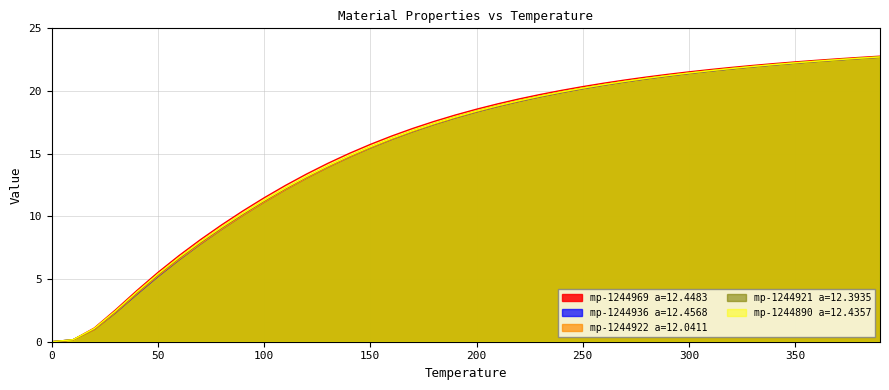

Reading left to right, list all the values displayed in this chart.

mp-1244890 a=12.4357: 0=0.0	10=0.1	20=1.1	30=2.5	40=4.1	50=5.5	60=6.9	70=8.1	80=9.3	90=10.4	100=11.5	110=12.5	120=13.4	130=14.2	140=15.0	150=15.7	160=16.4	170=17.0	180=17.6	190=18.1	200=18.5	210=19.0	220=19.4	230=19.7	240=20.0	250=20.3	260=20.6	270=20.9	280=21.1	290=21.3	300=21.5	310=21.7	320=21.9	330=22.0	340=22.2	350=22.3	360=22.4	370=22.6	380=22.7	390=22.8
mp-1244921 a=12.3935: 0=0.0	10=0.2	20=1.0	30=2.3	40=3.8	50=5.2	60=6.5	70=7.8	80=9.0	90=10.1	100=11.1	110=12.1	120=13.1	130=13.9	140=14.7	150=15.5	160=16.1	170=16.8	180=17.3	190=17.9	200=18.3	210=18.8	220=19.2	230=19.5	240=19.9	250=20.2	260=20.5	270=20.7	280=21.0	290=21.2	300=21.4	310=21.6	320=21.8	330=21.9	340=22.1	350=22.2	360=22.4	370=22.5	380=22.6	390=22.7
mp-1244922 a=12.0411: 0=0.0	10=0.1	20=1.0	30=2.3	40=3.8	50=5.2	60=6.6	70=7.8	80=9.0	90=10.1	100=11.1	110=12.1	120=13.0	130=13.9	140=14.7	150=15.5	160=16.1	170=16.8	180=17.3	190=17.9	200=18.3	210=18.8	220=19.2	230=19.6	240=19.9	250=20.2	260=20.5	270=20.7	280=21.0	290=21.2	300=21.4	310=21.6	320=21.8	330=21.9	340=22.1	350=22.2	360=22.4	370=22.5	380=22.6	390=22.7
mp-1244936 a=12.4568: 0=0.0	10=0.2	20=1.0	30=2.4	40=3.9	50=5.4	60=6.7	70=7.9	80=9.1	90=10.2	100=11.2	110=12.2	120=13.1	130=14.0	140=14.8	150=15.5	160=16.2	170=16.8	180=17.4	190=17.9	200=18.4	210=18.8	220=19.2	230=19.6	240=19.9	250=20.2	260=20.5	270=20.8	280=21.0	290=21.2	300=21.4	310=21.6	320=21.8	330=22.0	340=22.1	350=22.2	360=22.4	370=22.5	380=22.6	390=22.7
mp-1244969 a=12.4483: 0=0.0	10=0.2	20=1.1	30=2.5	40=4.0	50=5.4	60=6.7	70=8.0	80=9.1	90=10.2	100=11.3	110=12.3	120=13.2	130=14.0	140=14.8	150=15.5	160=16.2	170=16.8	180=17.4	190=17.9	200=18.4	210=18.8	220=19.2	230=19.6	240=19.9	250=20.2	260=20.5	270=20.8	280=21.0	290=21.2	300=21.4	310=21.6	320=21.8	330=22.0	340=22.1	350=22.2	360=22.4	370=22.5	380=22.6	390=22.7